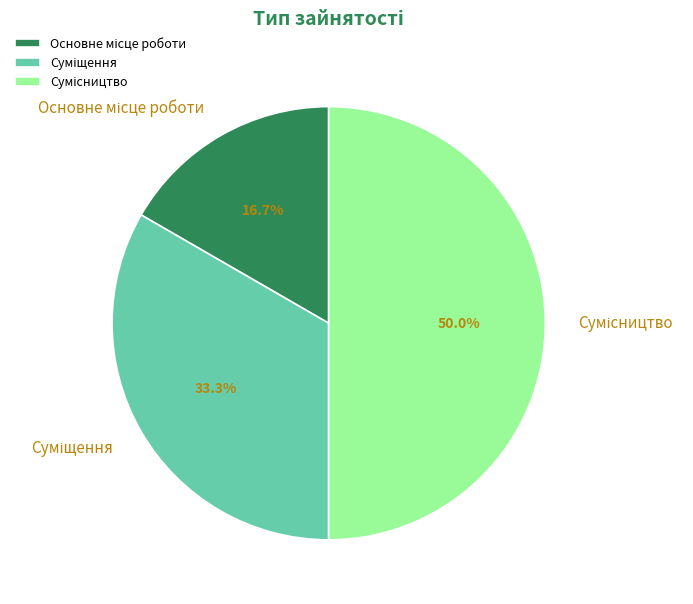

What percentage is the Сумісництво slice, to the nearest percent?

50%